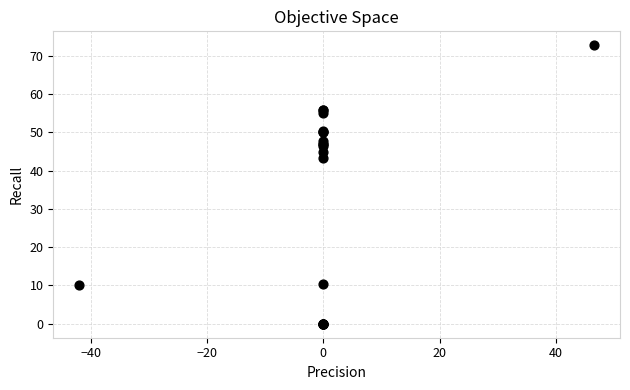

What Y value in the scatter plot is closest to 36?

43.3